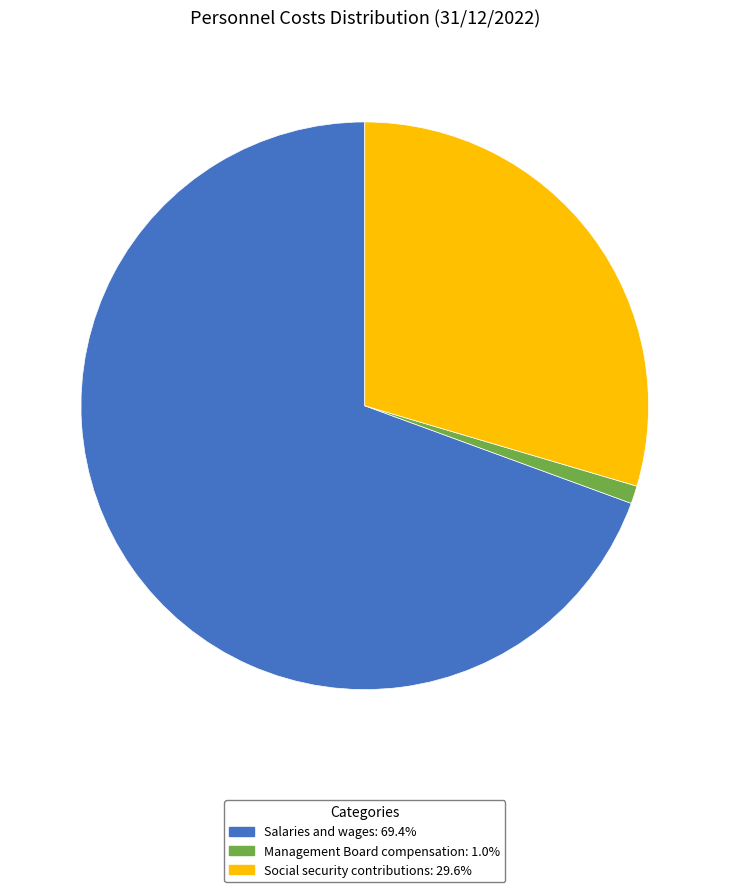

Which slice is the largest?

Salaries and wages